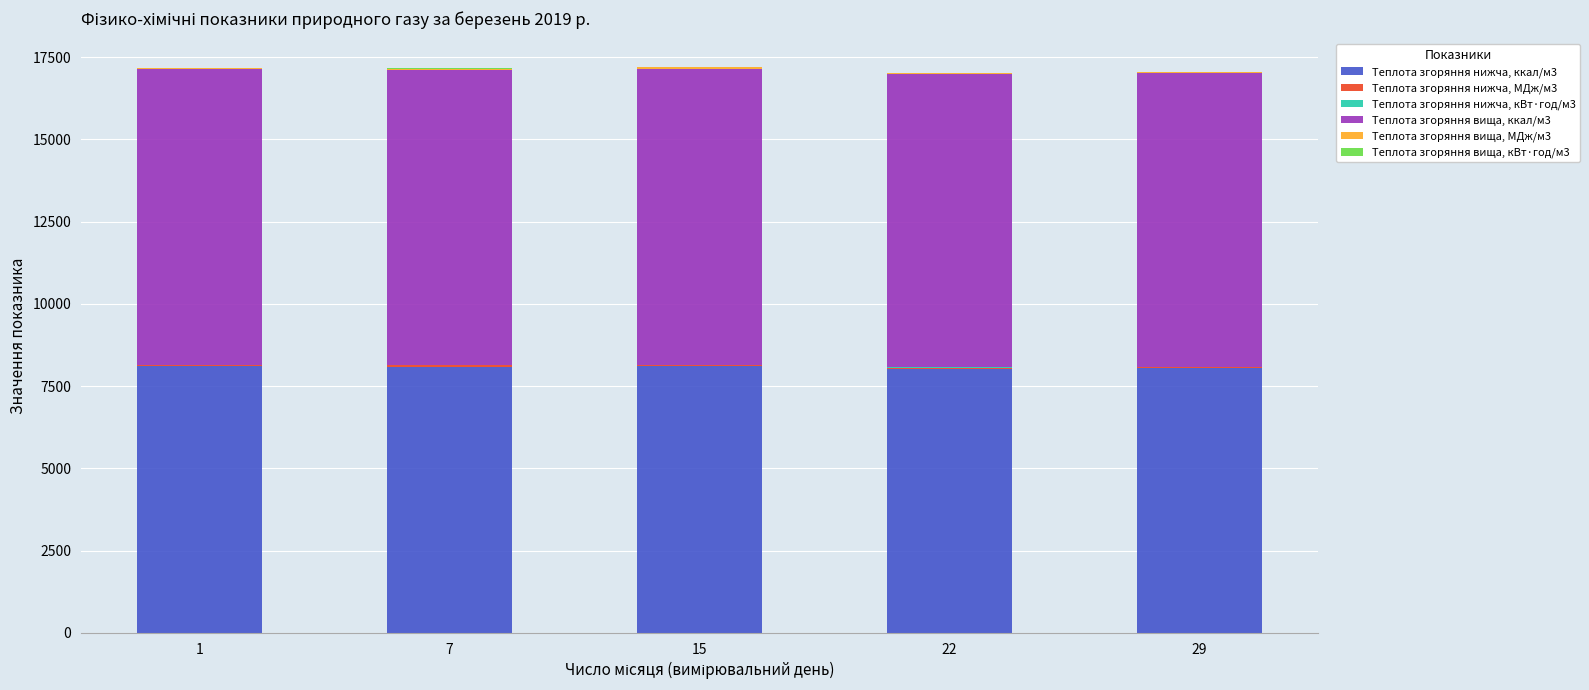

How many values in the Теплота згоряння нижча, ккал/м3 series exceed 8094?

3